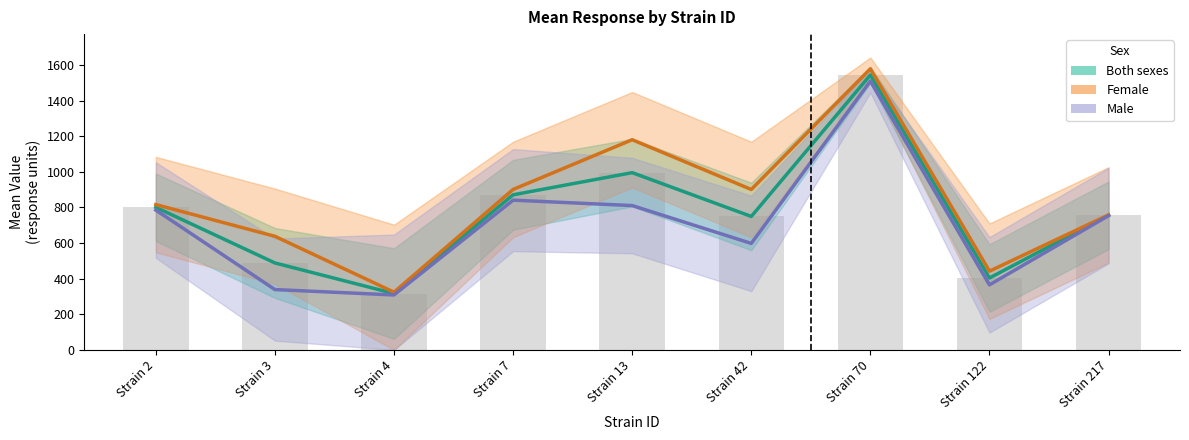

Rank the categories by Both (bar) value from lowest to highest.

Strain 4, Strain 122, Strain 3, Strain 42, Strain 217, Strain 2, Strain 7, Strain 13, Strain 70